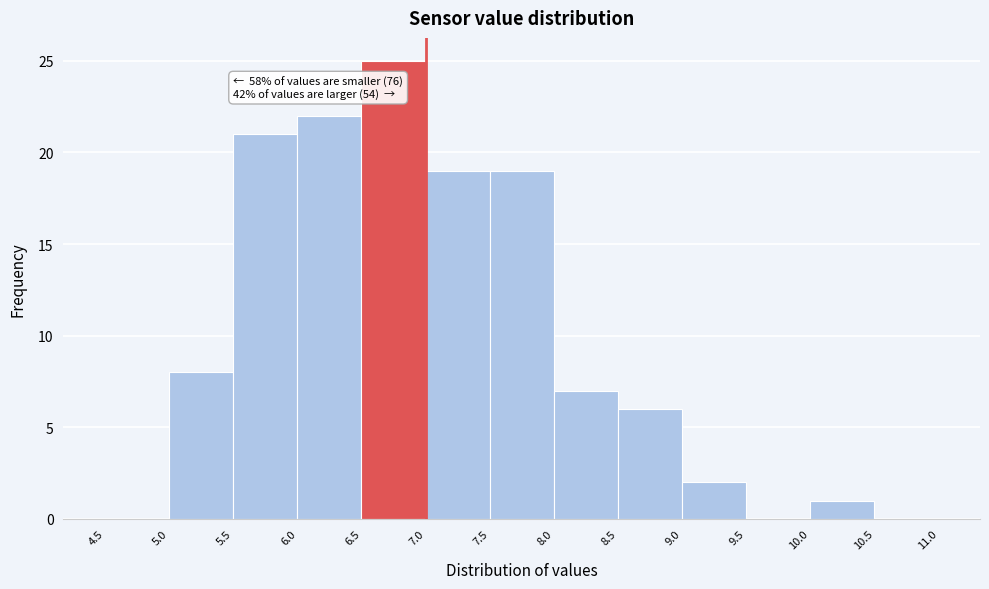

Over which range of the x-axis is the bar tallest?

6.5 to 7.0